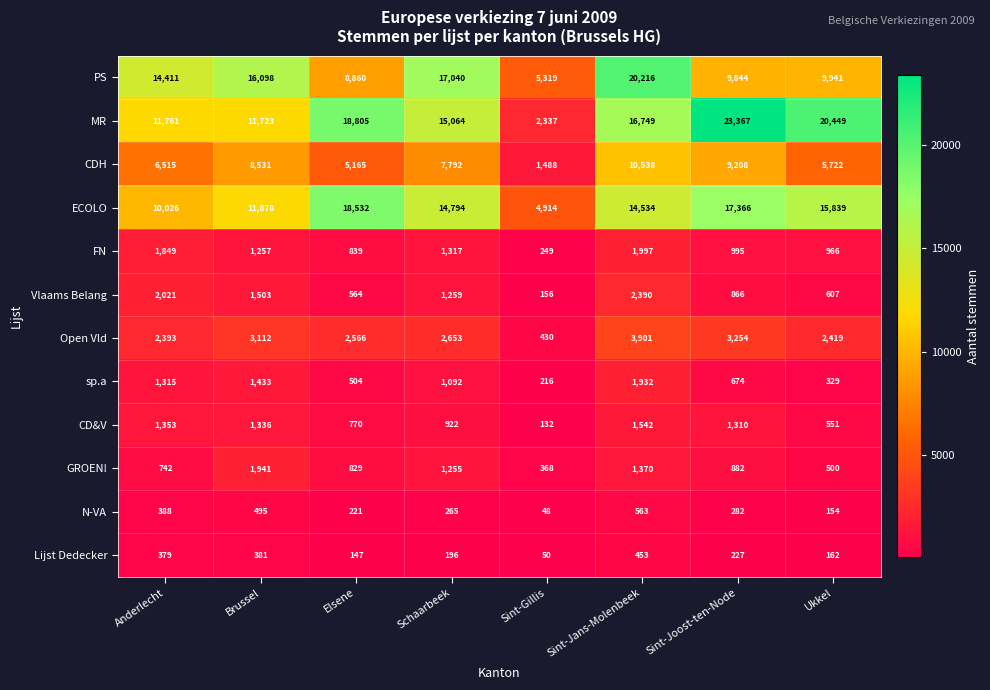

The N-VA series shows 261 at Ukkel. True or false?

False